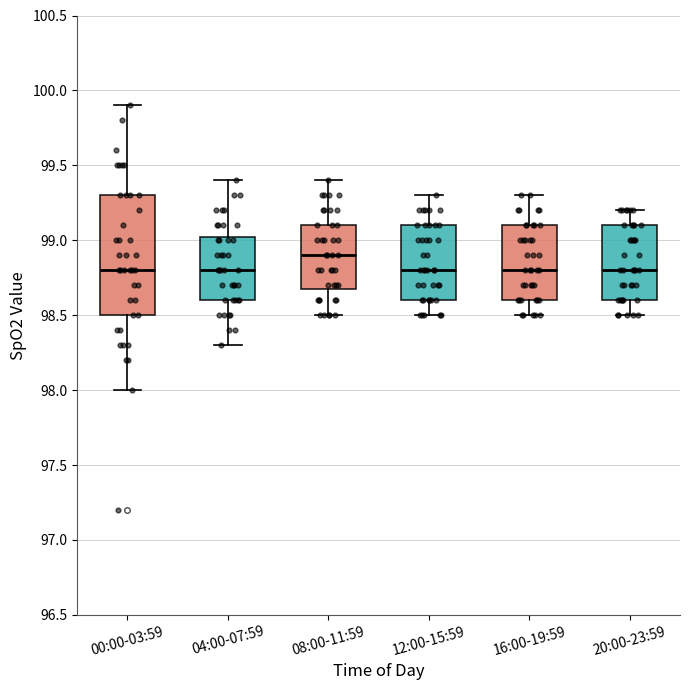

Where does the lower whisker of the box for 00:00-03:59 end on the y-axis? The values are not printed on the chart, so give them approximately, as read against the axis.

98.00